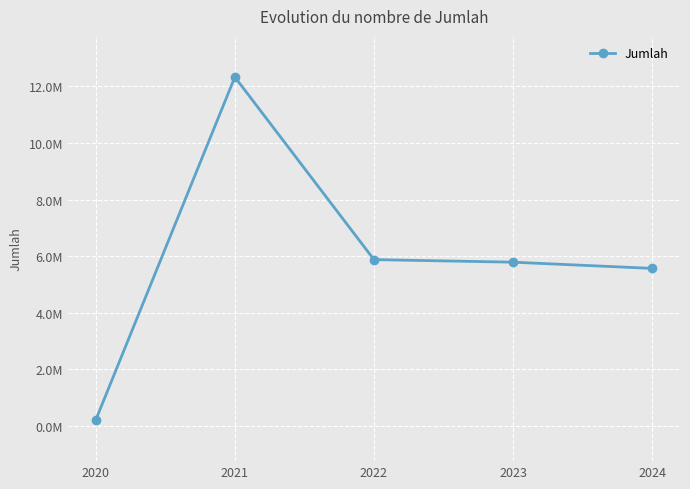

Is this an area chart (filled region under the line)?

No